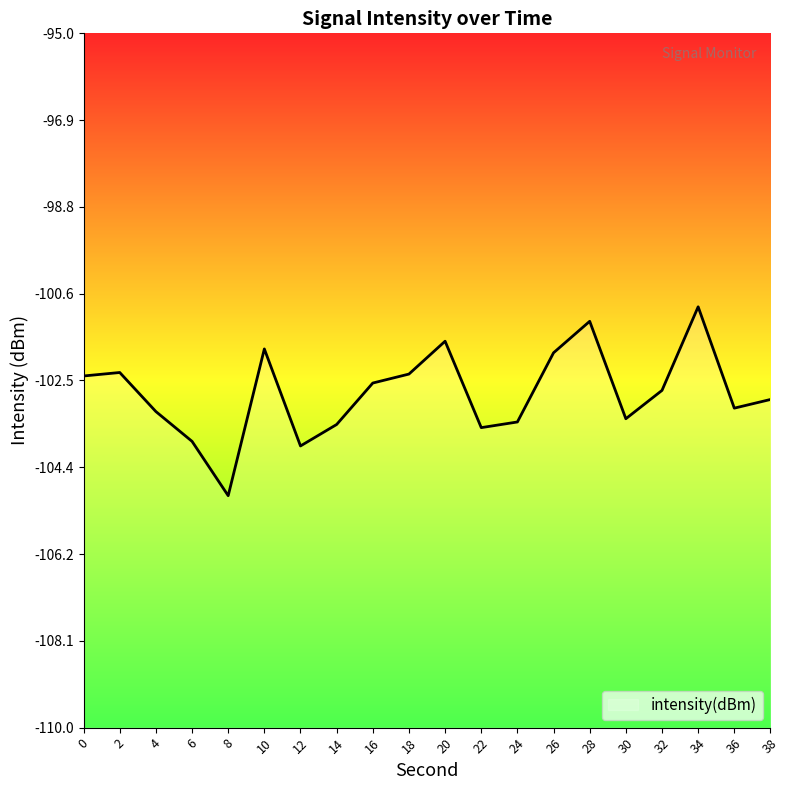

Is this an area chart (filled region under the line)?

No